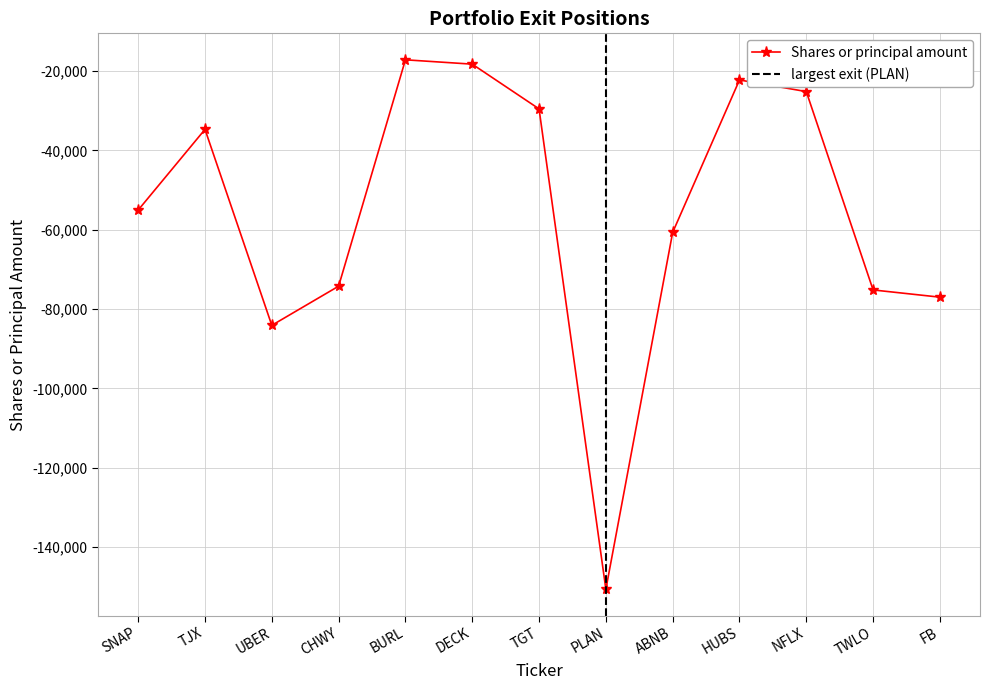

Reading left to right, extract all data points from this chart.

SNAP=-55052	TJX=-34722	UBER=-84100	CHWY=-74235	BURL=-17191	DECK=-18287	TGT=-29559	PLAN=-150600	ABNB=-60680	HUBS=-22271	NFLX=-25200	TWLO=-75181	FB=-77002